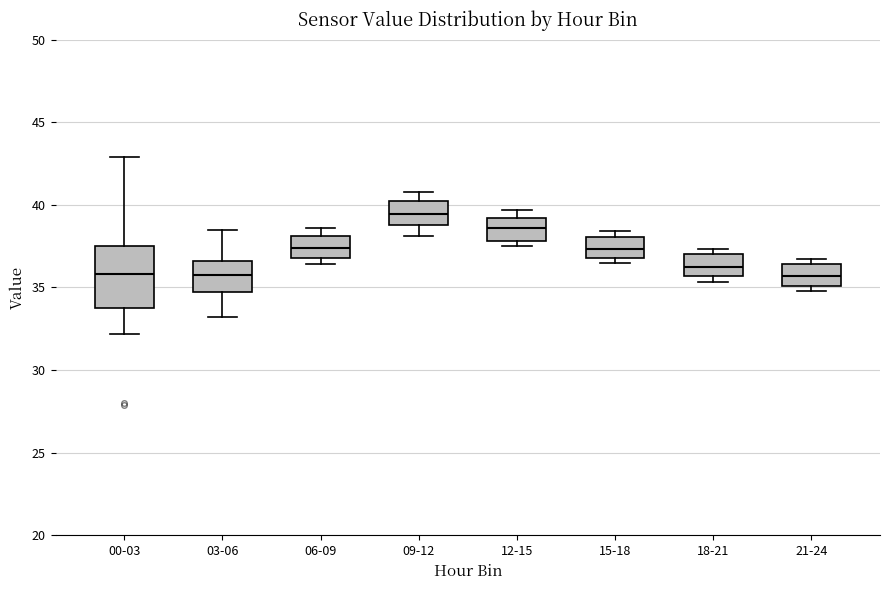

Comparing the boxes themselves (not the whiskers), which one is the tallest?

00-03